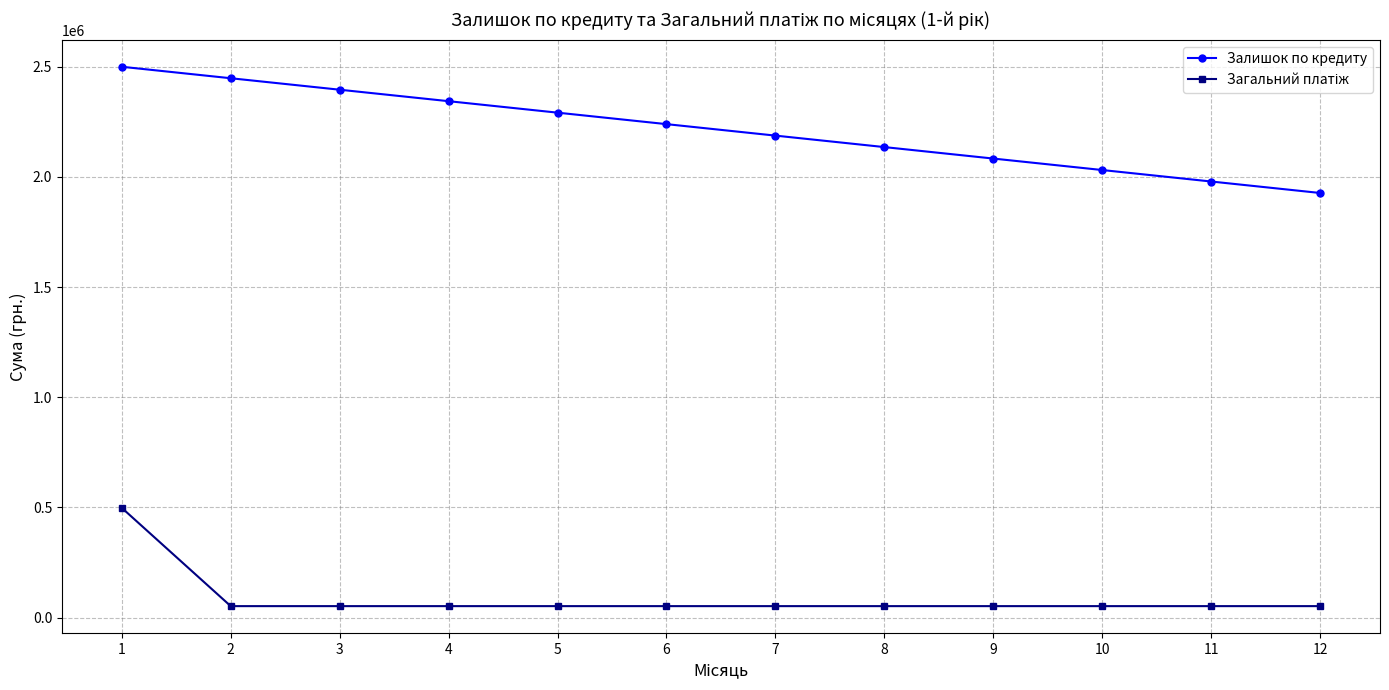

Which series has the largest range (max minus min)?

Залишок по кредиту